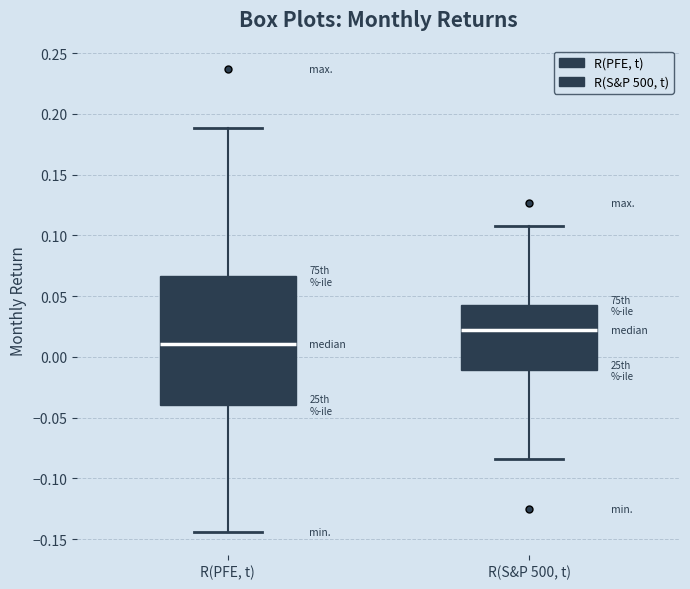

Which box's median line is the highest?

R(S&P 500, t)